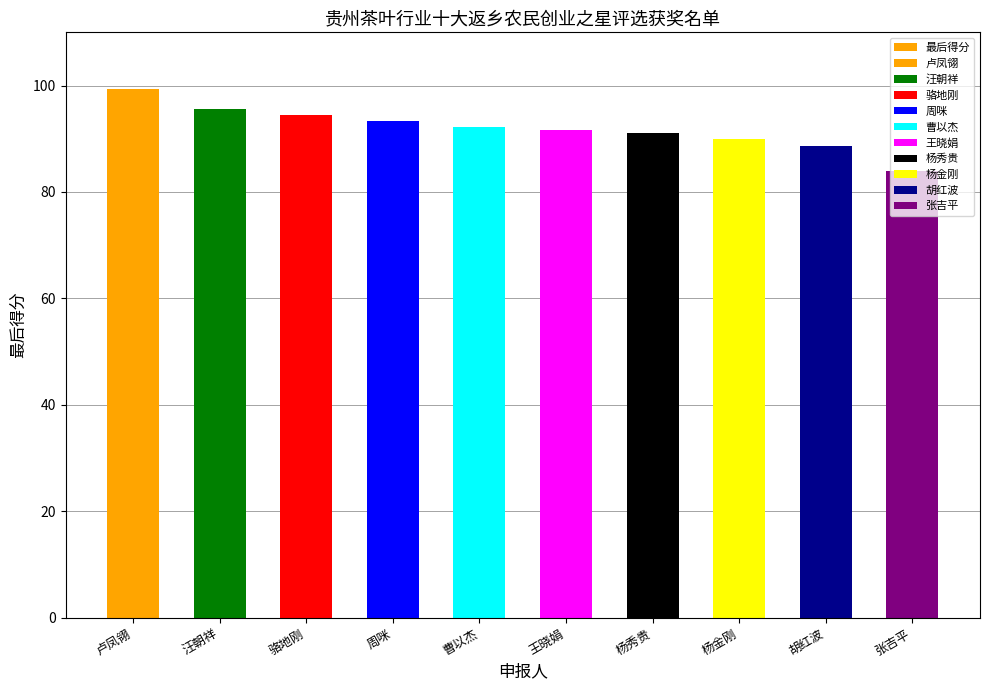

How many data points does each series have?

10